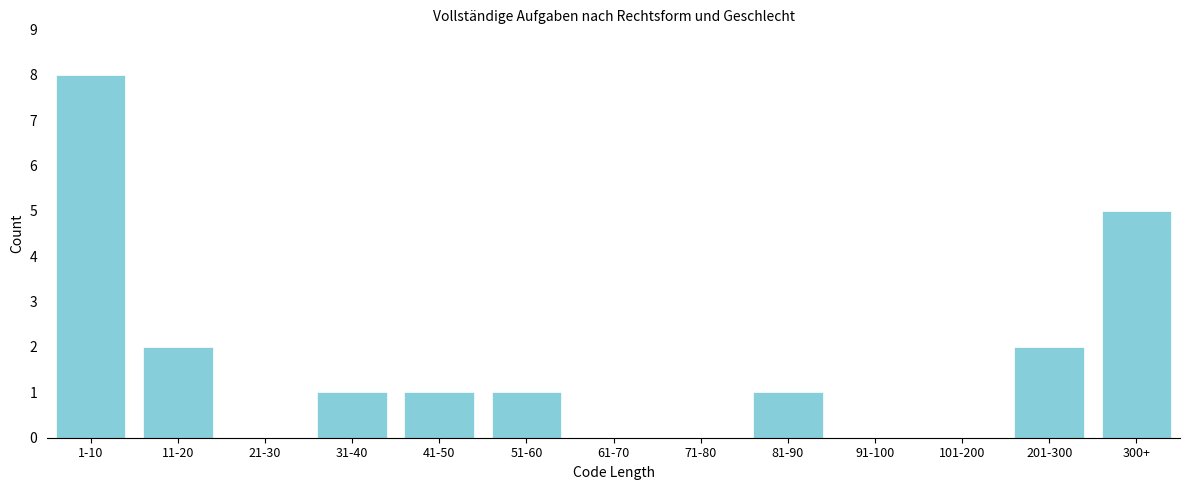

Reading right to left, list all the values displayed in this chart.

300+=5	201-300=2	101-200=0	91-100=0	81-90=1	71-80=0	61-70=0	51-60=1	41-50=1	31-40=1	21-30=0	11-20=2	1-10=8